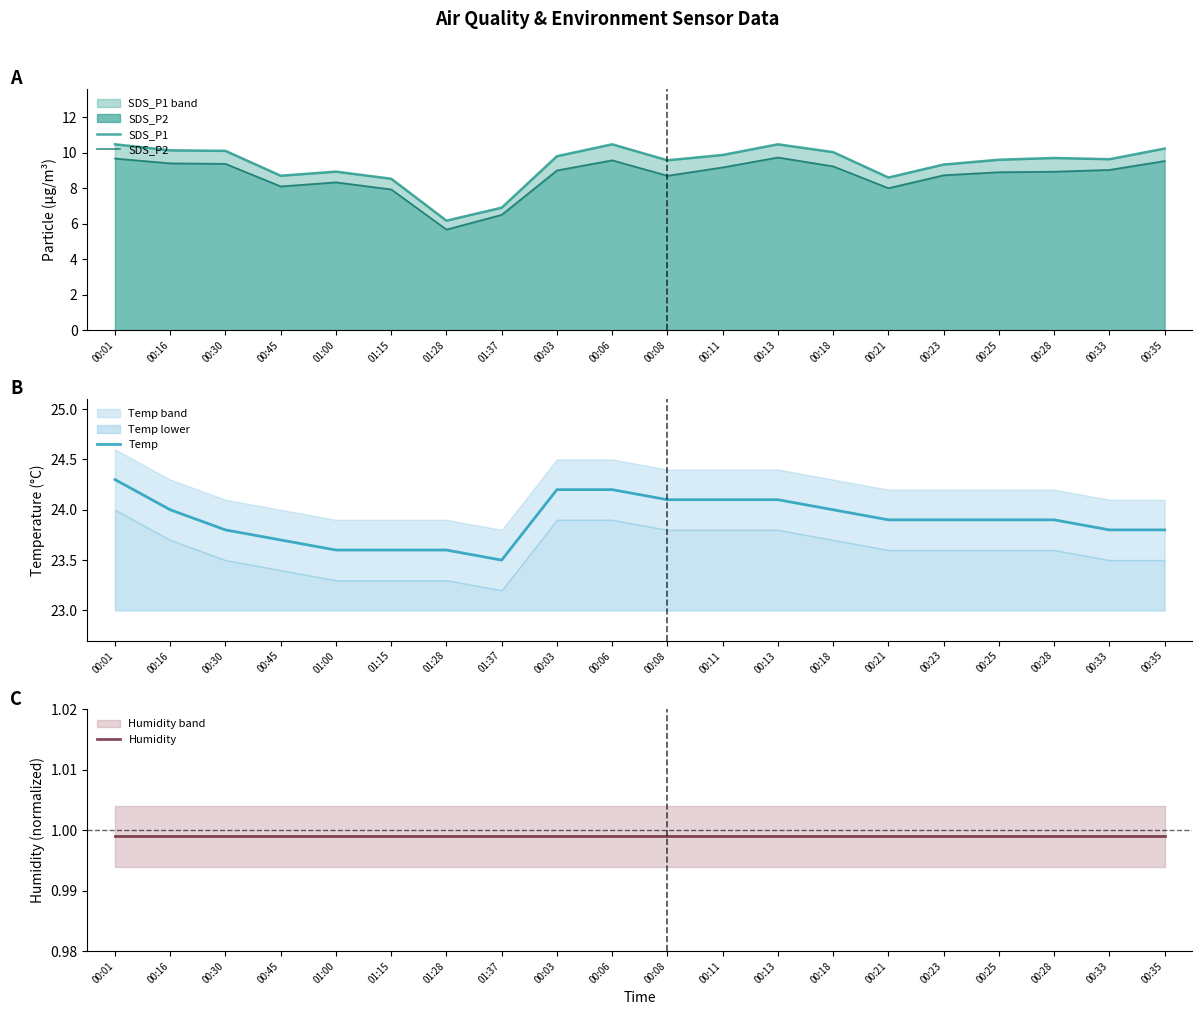

How many data points in SDS_P2 are less than 9?

10